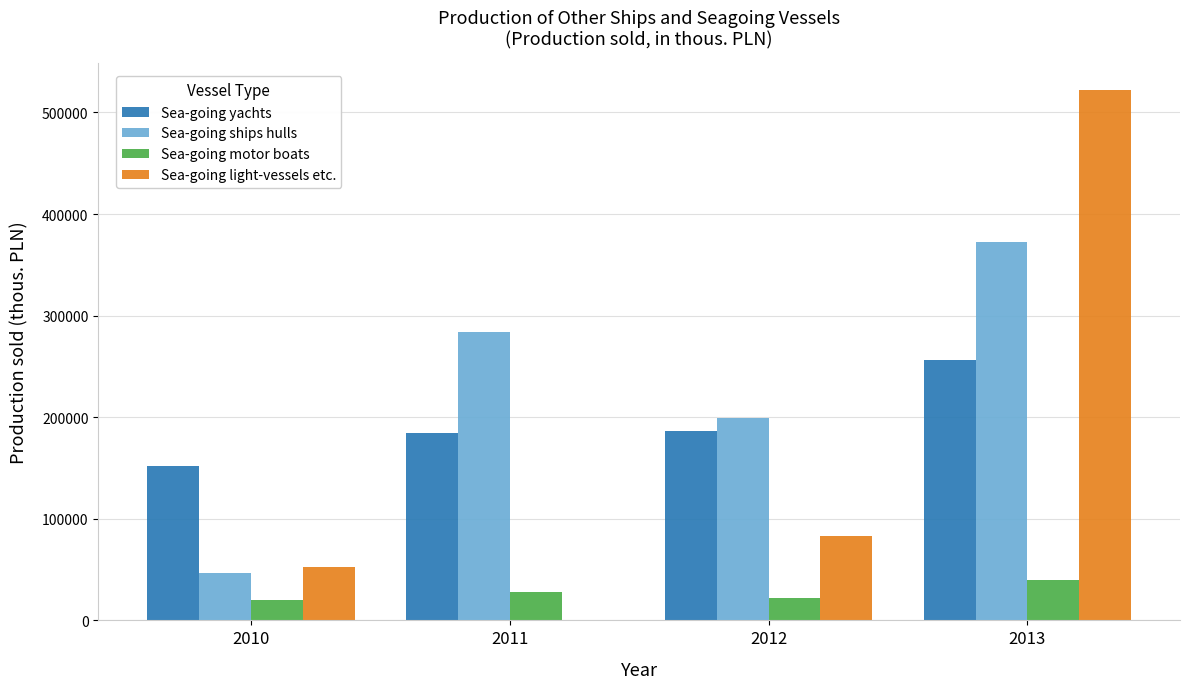

Is the value of Sea-going yachts at 2013 greater than the value of Sea-going motor boats at 2011?

Yes